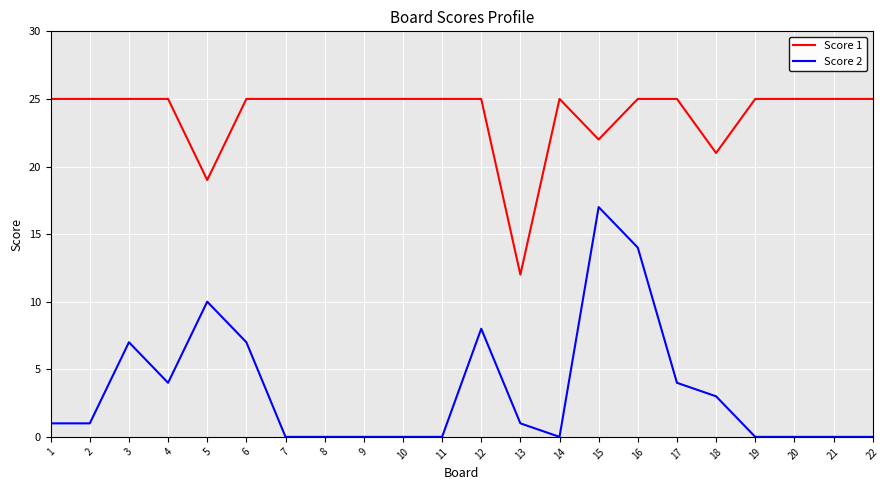

At which category does Score 2 reach its first local peak?

3